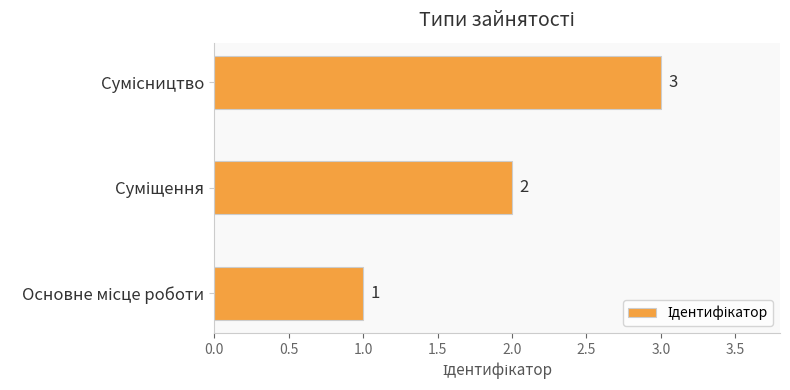

How many values are between 1 and 3?

3